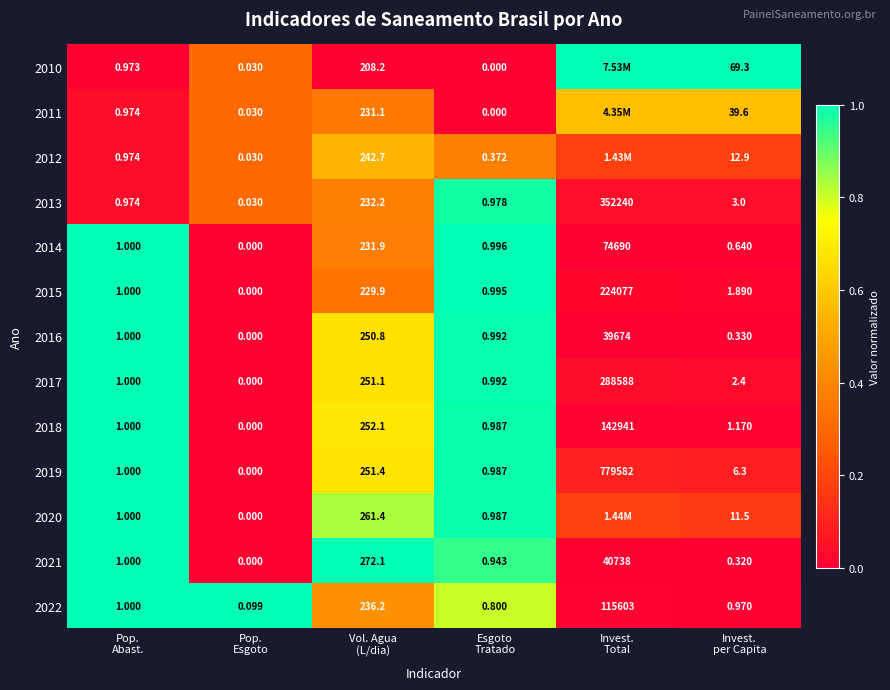

Which series has the largest range (max minus min)?

2010